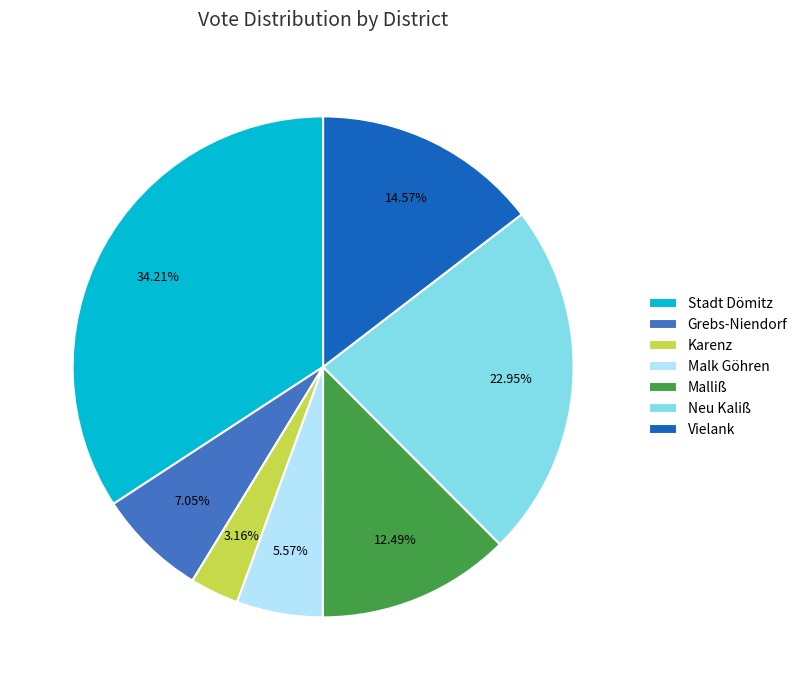

How many segments does this pie chart have?

7